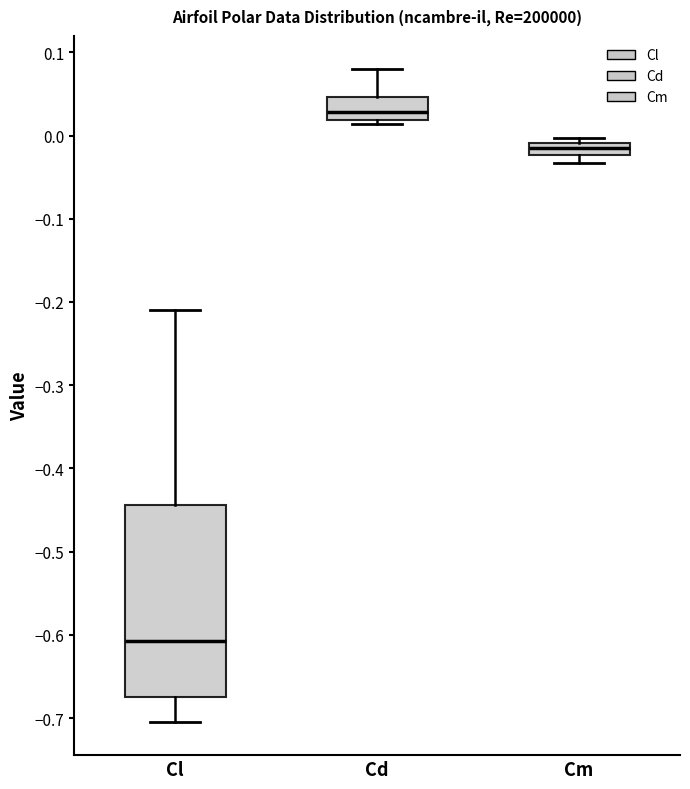

Which box has the highest median line?

Cd